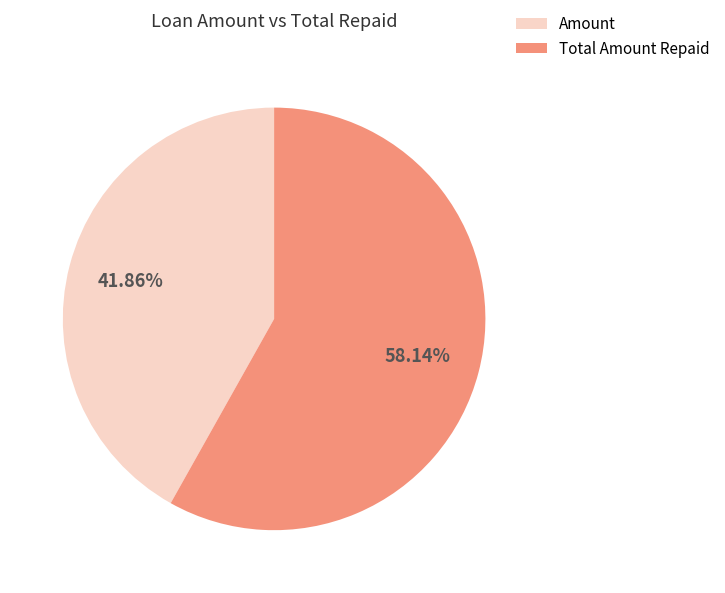

Is there any slice that represents more than half of the pie?

Yes